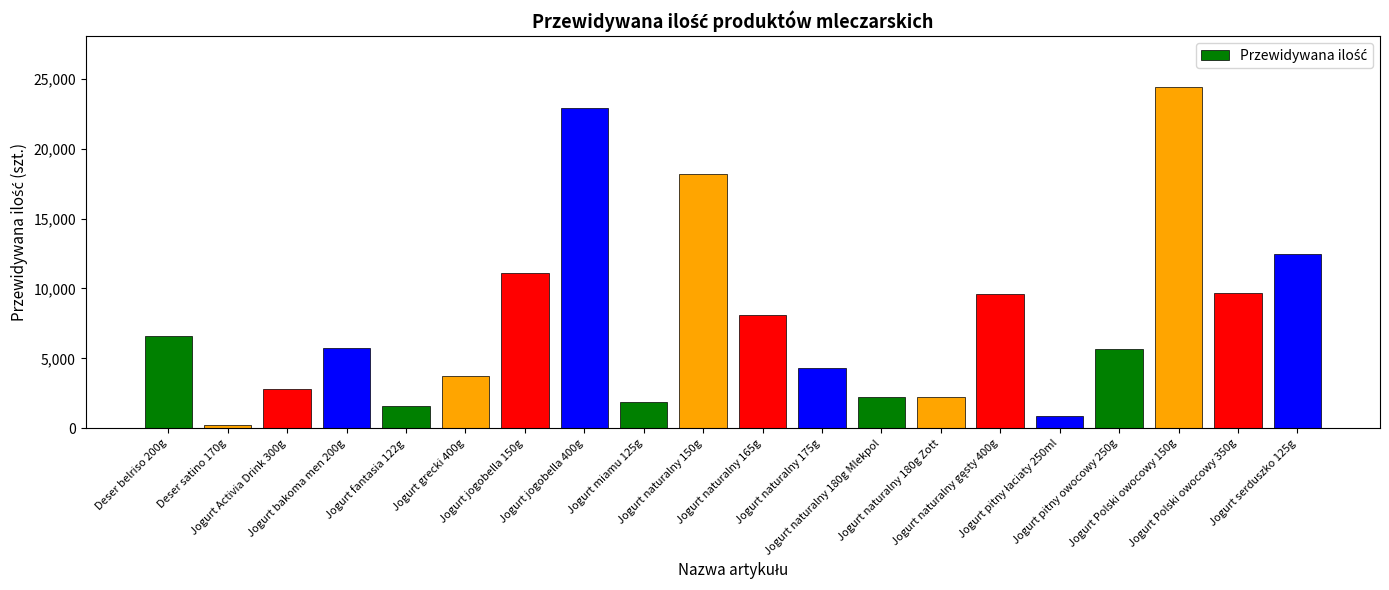

What is the value of the 1st bar from the left?

6624